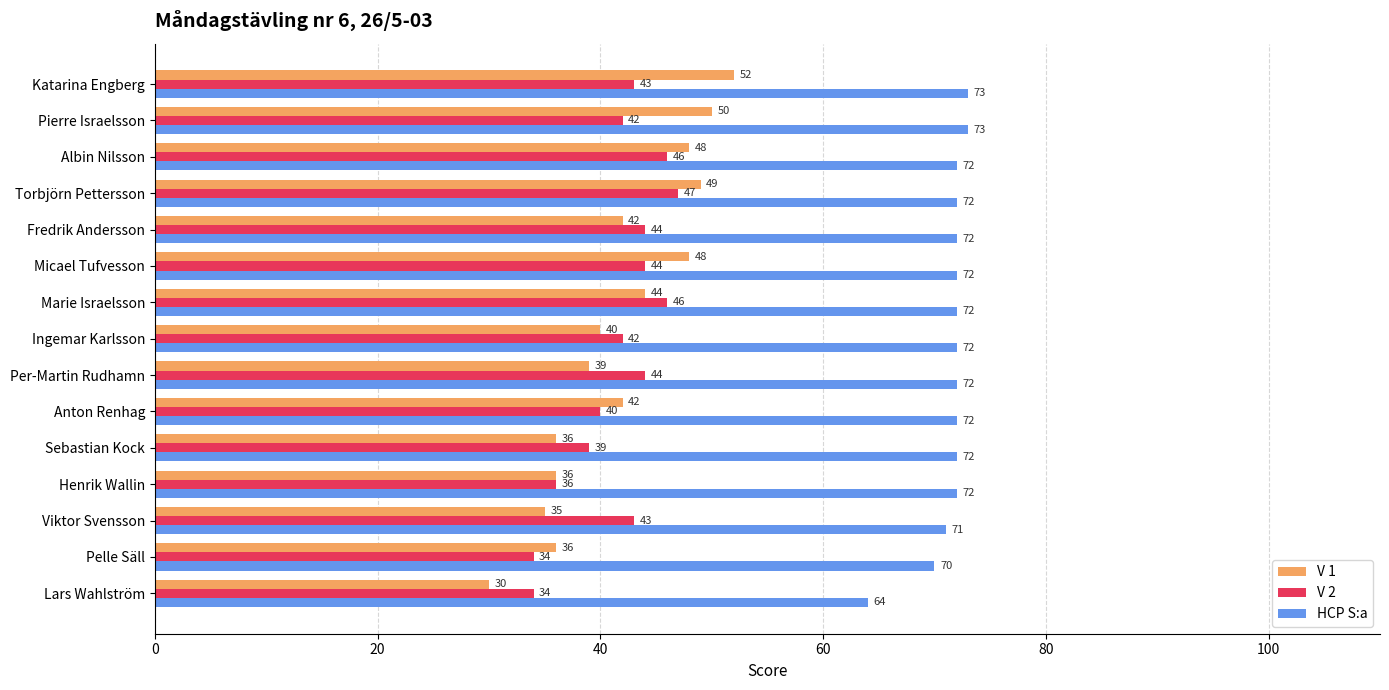

True or false: V 1 has a value of 35 at Viktor Svensson.

True